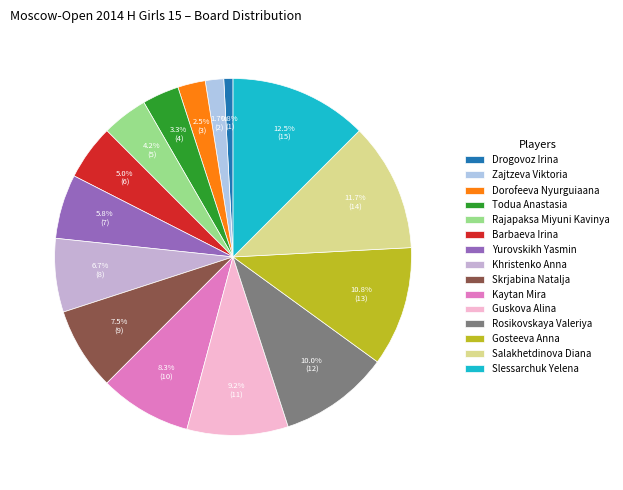

Which slice is the largest?

Slessarchuk Yelena